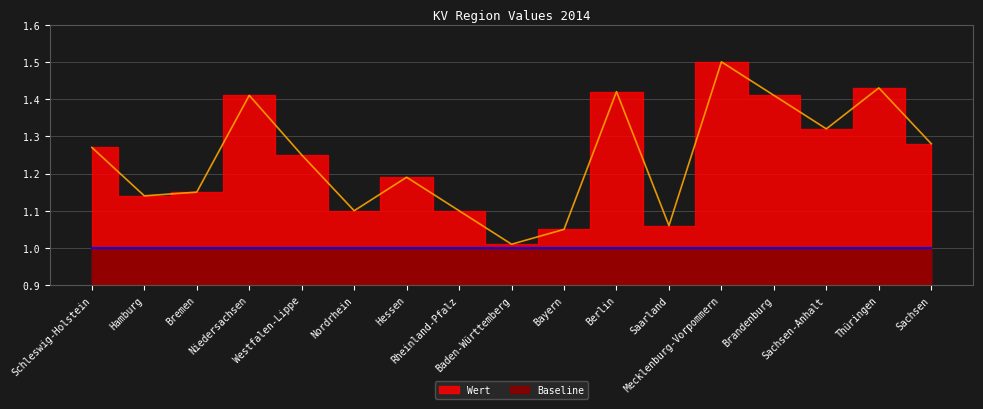

Which label corresponds to the largest value in the chart?

Mecklenburg-Vorpommern